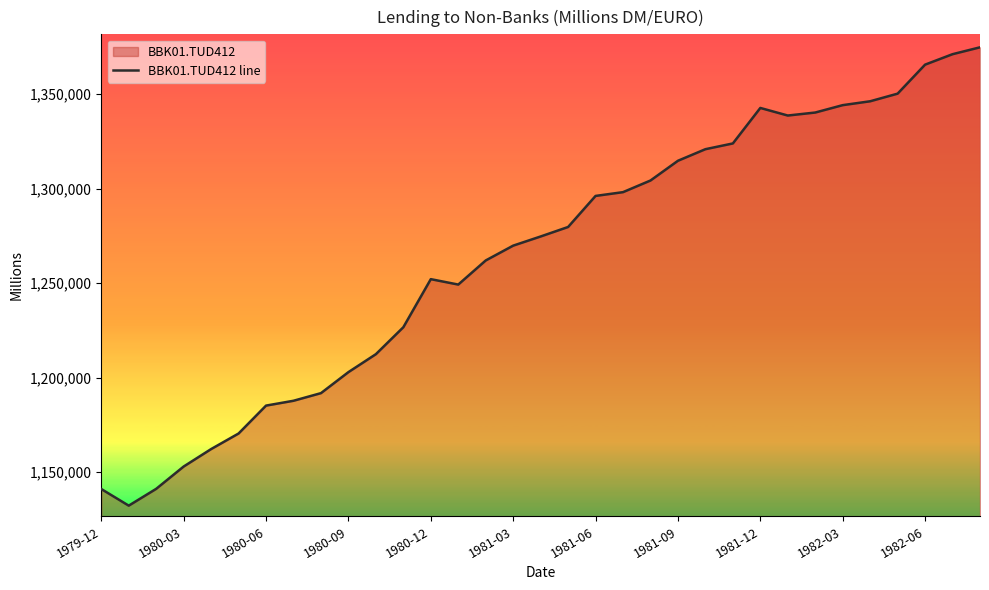

What is the maximum value shown in the chart?

1374817